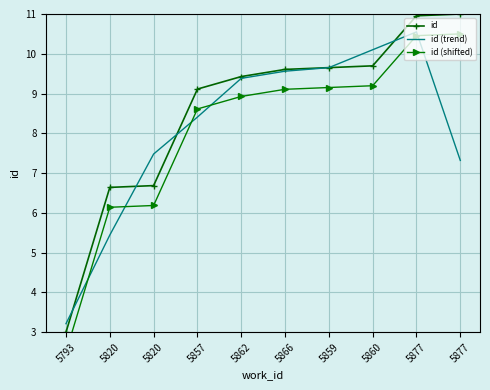

Is it true that id equals 9.1 at 5857?

True